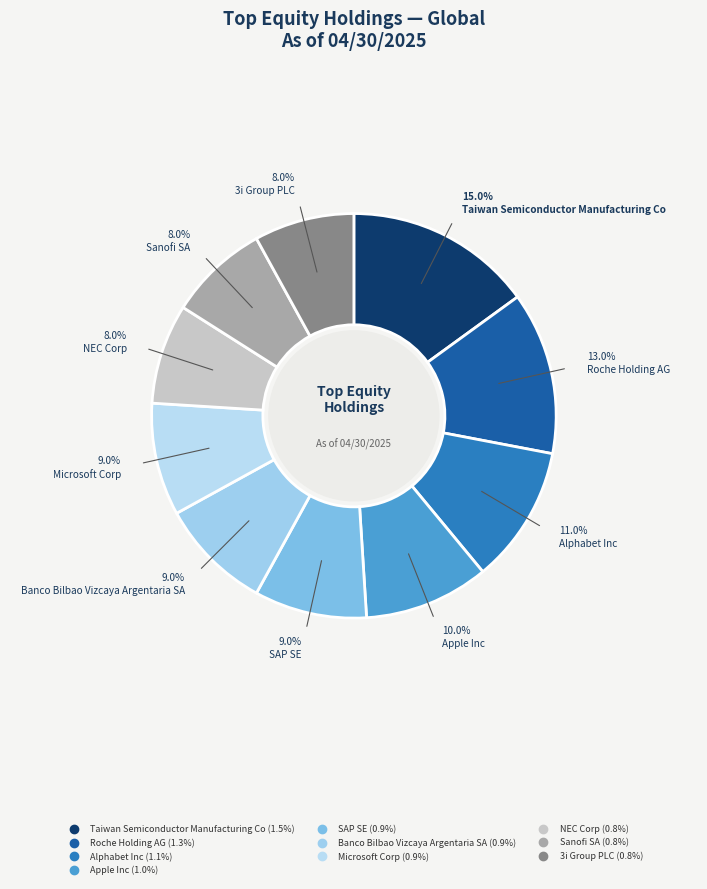

How many segments does this pie chart have?

10